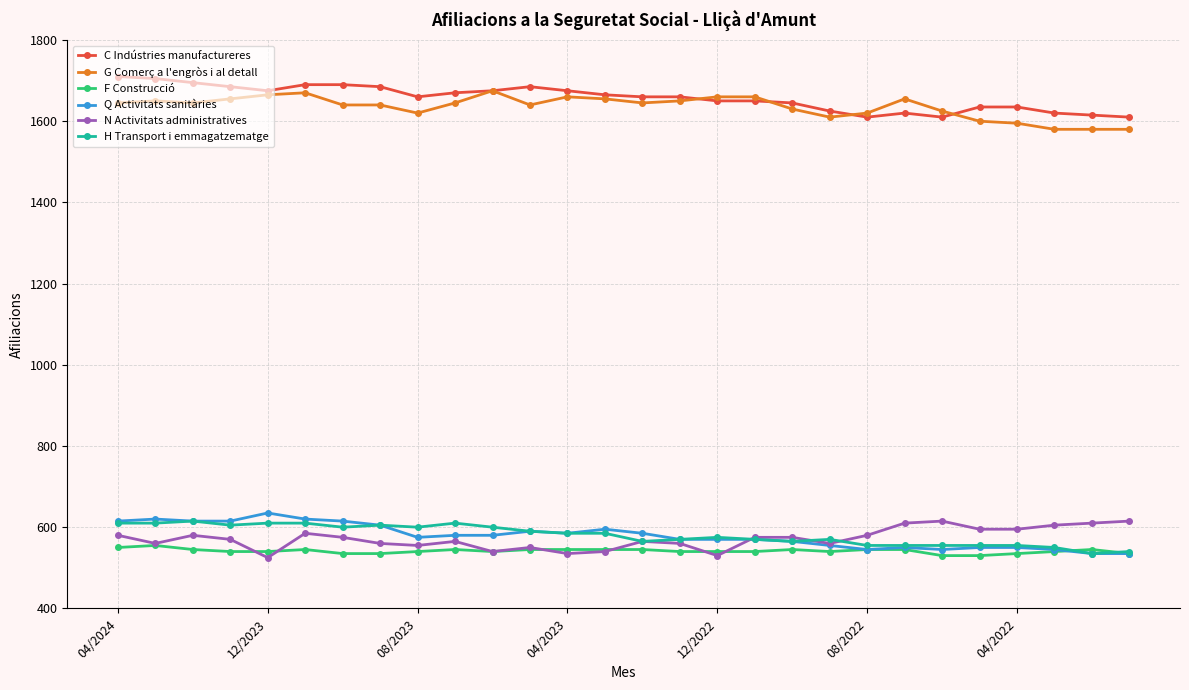

At how many categories does at least one series exceed 1154?

28